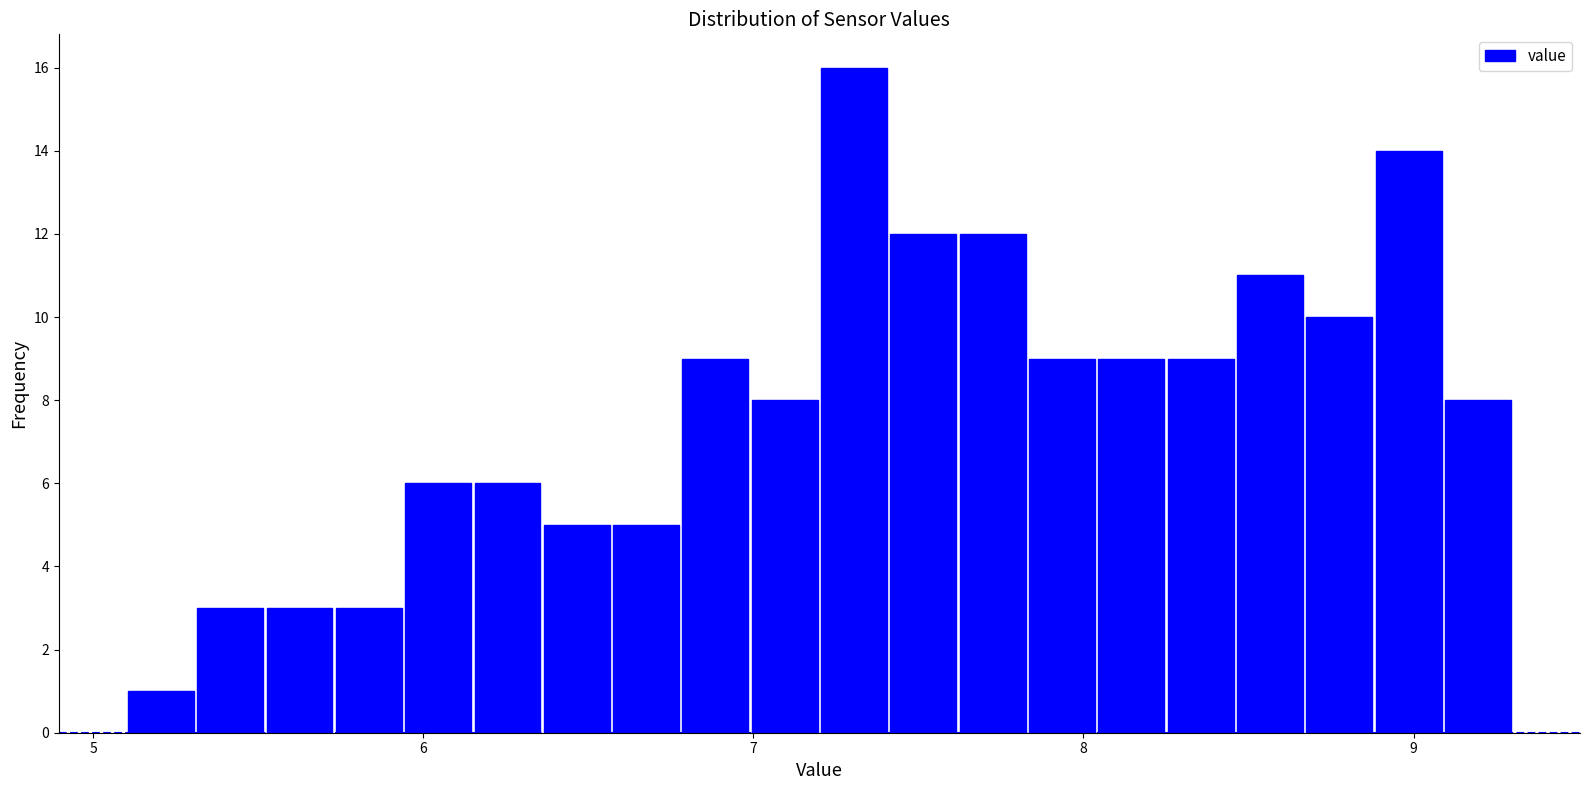

Read against the x-axis, roughly where is the centre of the tallest bar?

7.3